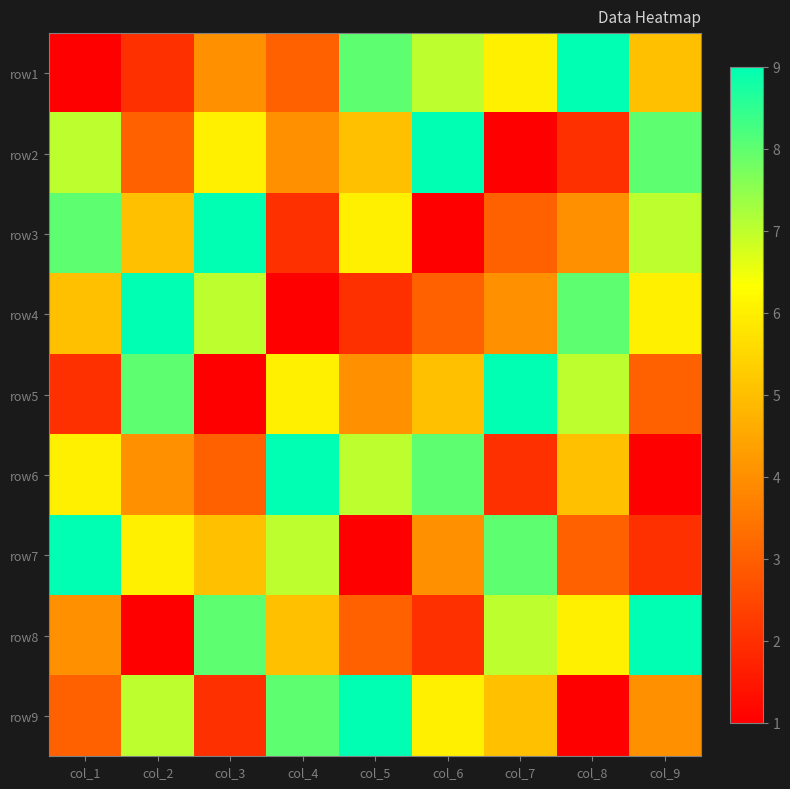

What is the spread (max minus min) of values at col_4?

8